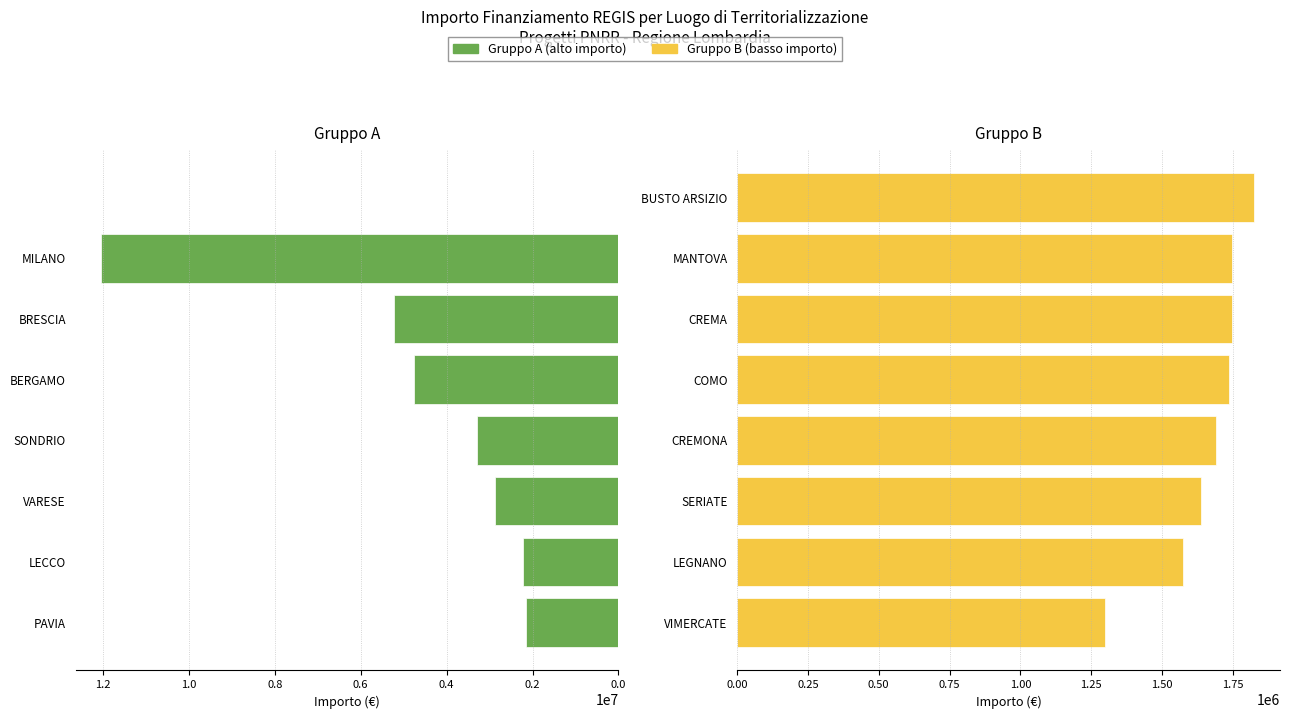

Is it true that Gruppo A (alto importo) equals 1464361 at LECCO?

False